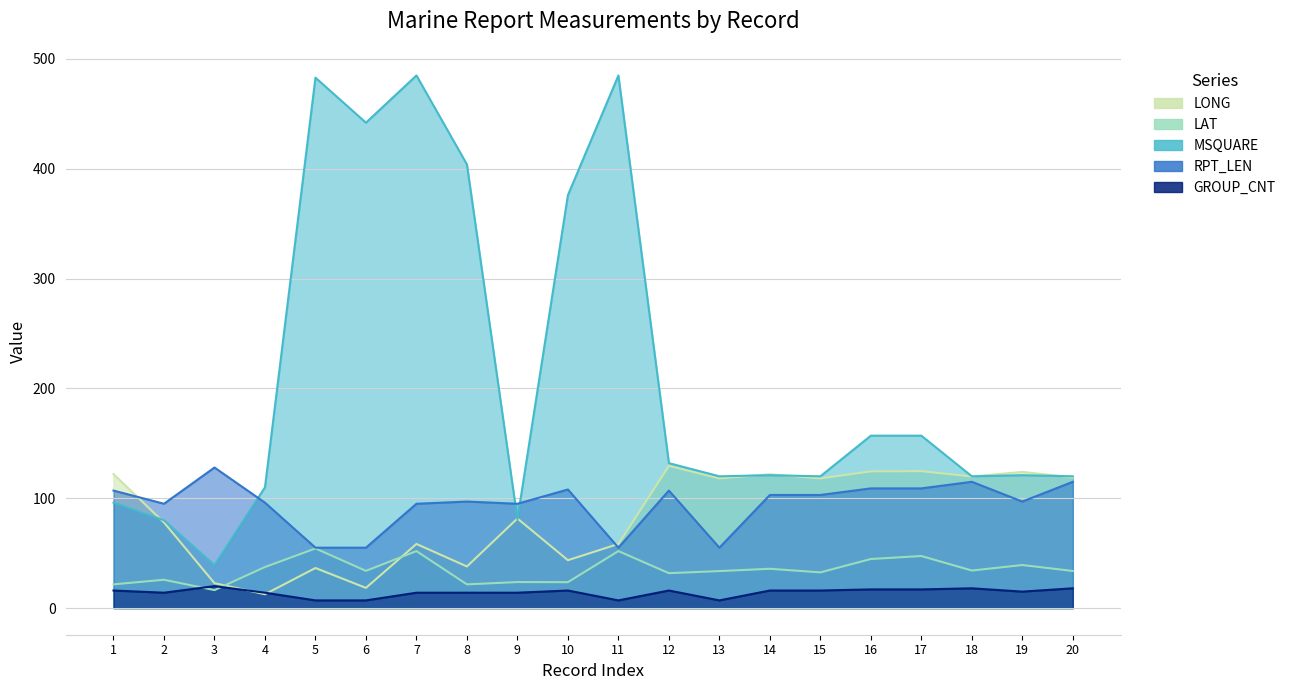

What is the difference between the maximum and second lowest values in the MSQUARE series?

405.0